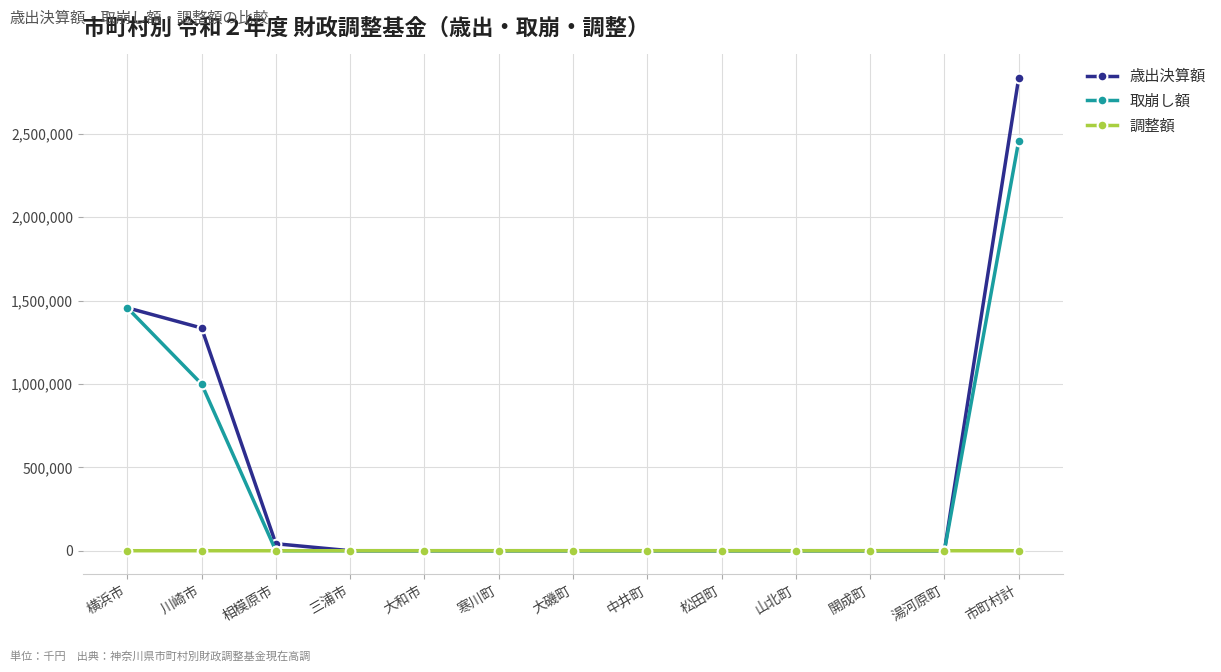

What is the label of the 2nd point from the left?

川崎市